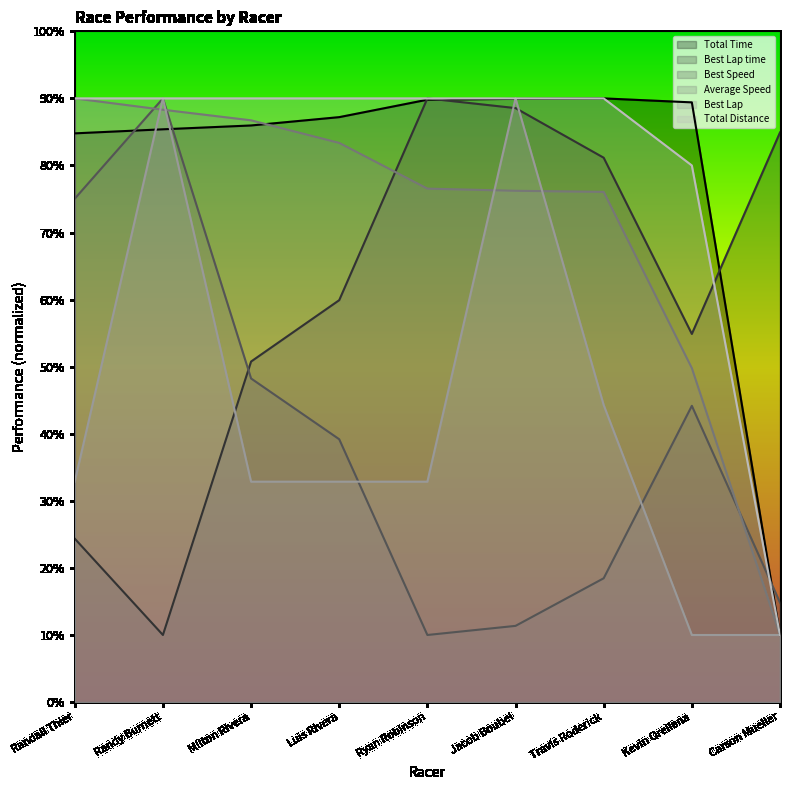

How many intersections are there between Total Time and Best Lap?

4